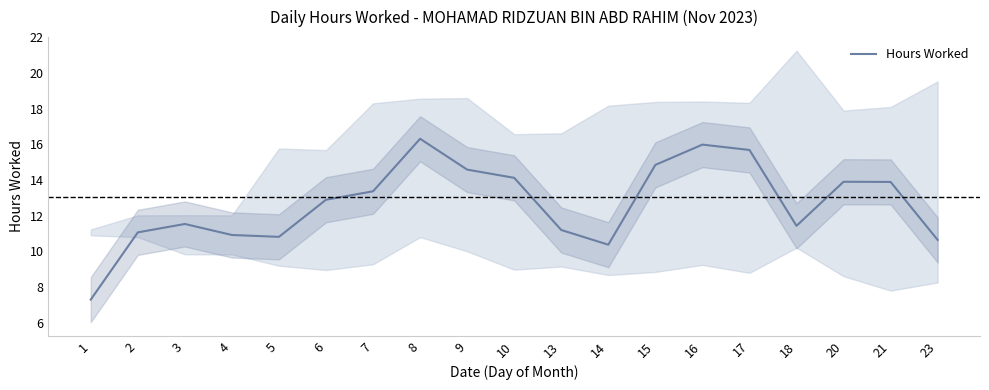

Rank the categories by value from lowest to highest.

1, 14, 23, 5, 4, 2, 13, 18, 3, 6, 7, 21, 20, 10, 9, 15, 17, 16, 8